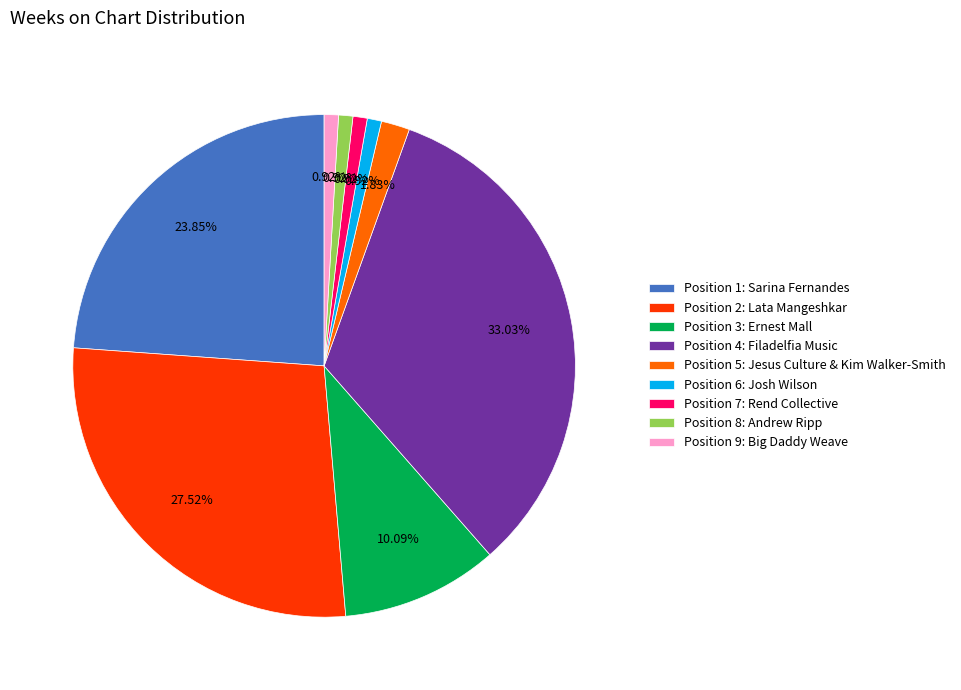

Combined, do Position 9: Big Daddy Weave and Position 7: Rend Collective account for over 50%?

No